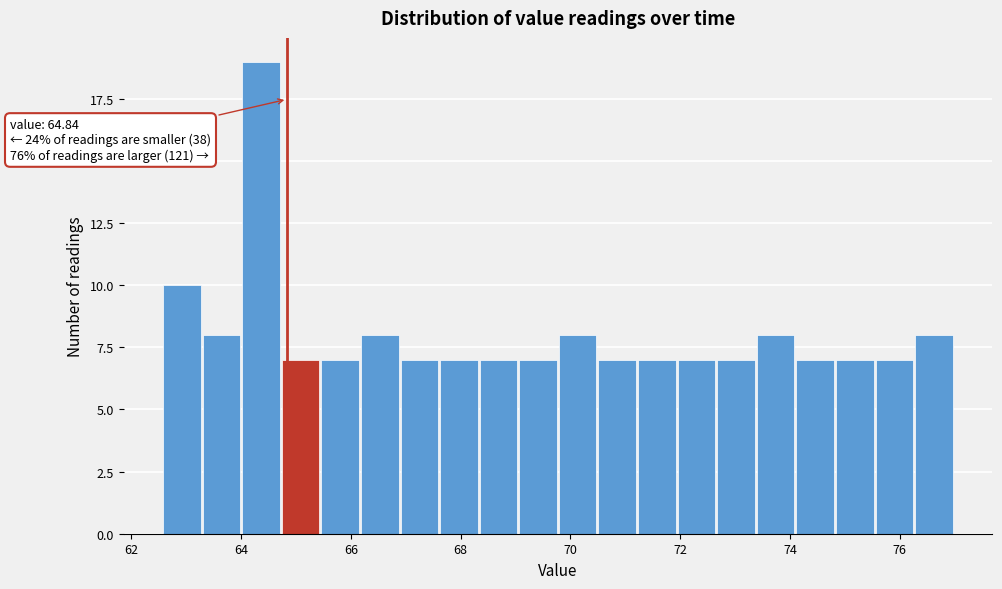

Around what value on the x-axis is the tallest bar? Give the approximate position of its centre, as read against the axis.

64.4